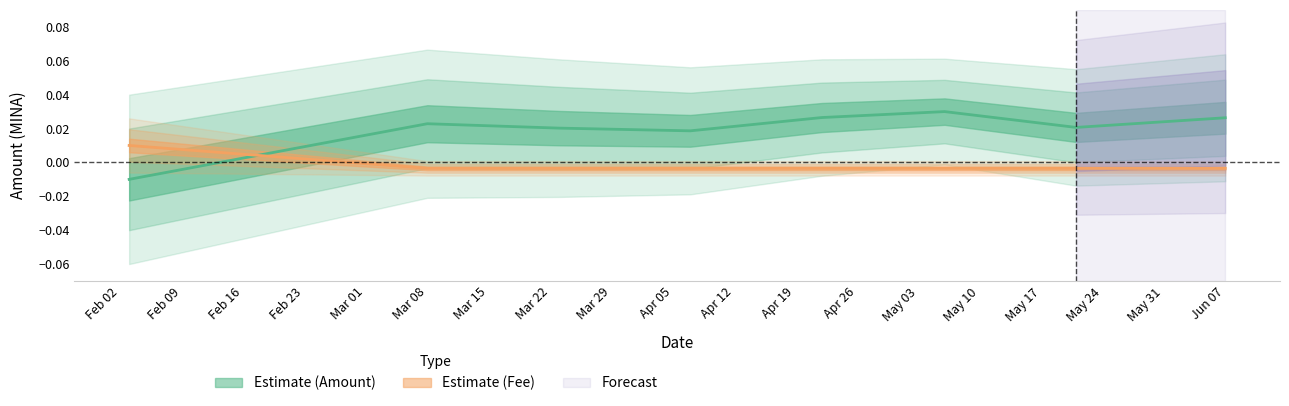

Count the Fee values in the range 0 to 1.

1